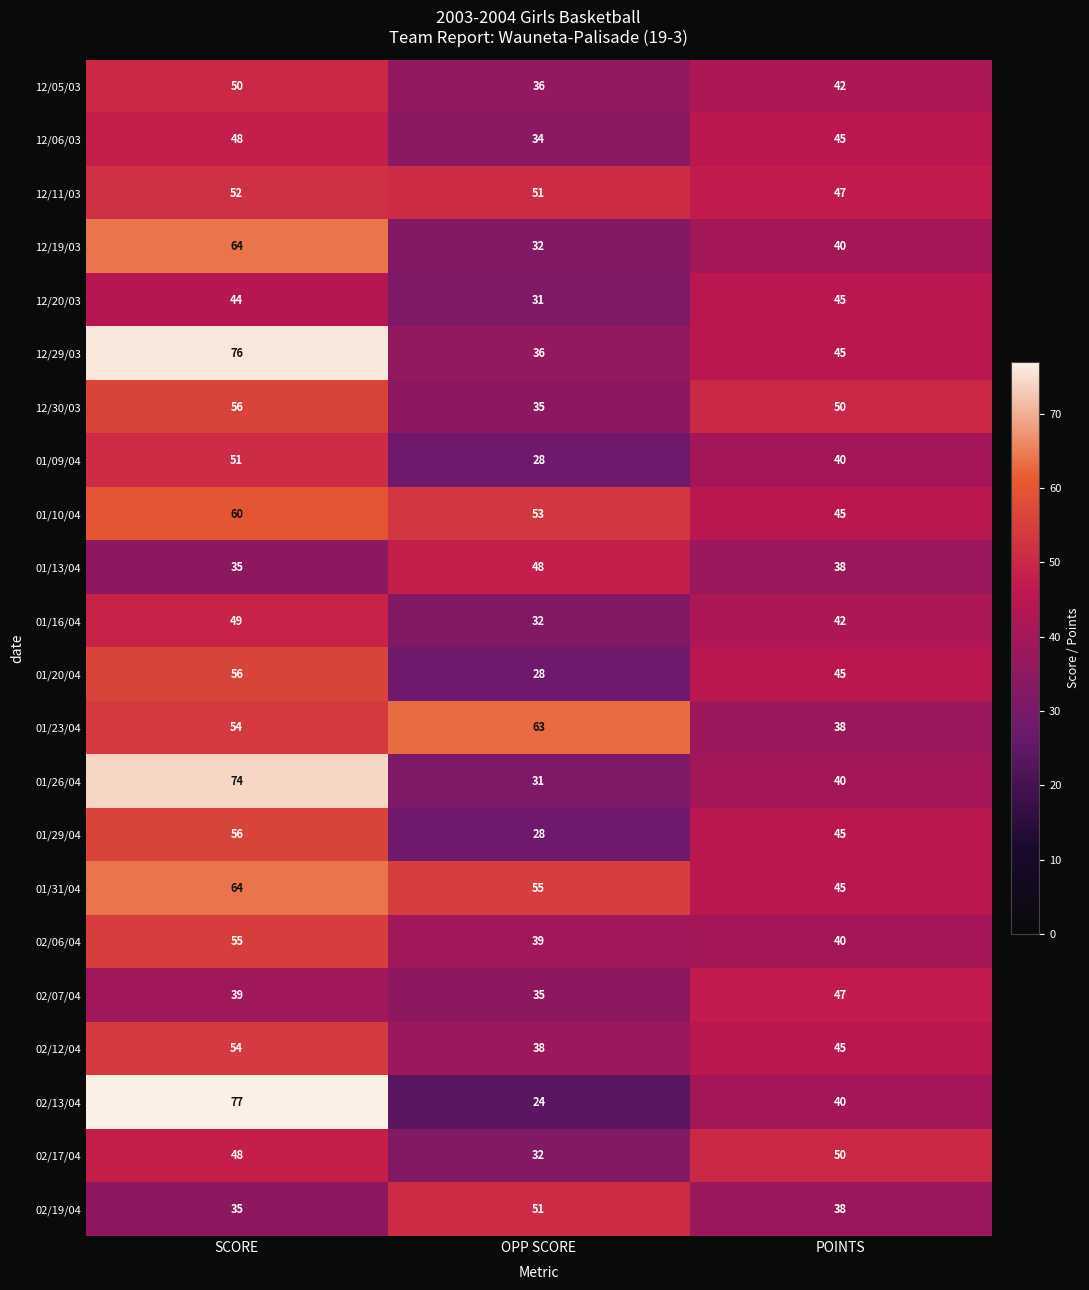

At which category is the sum across all series the highest?

SCORE